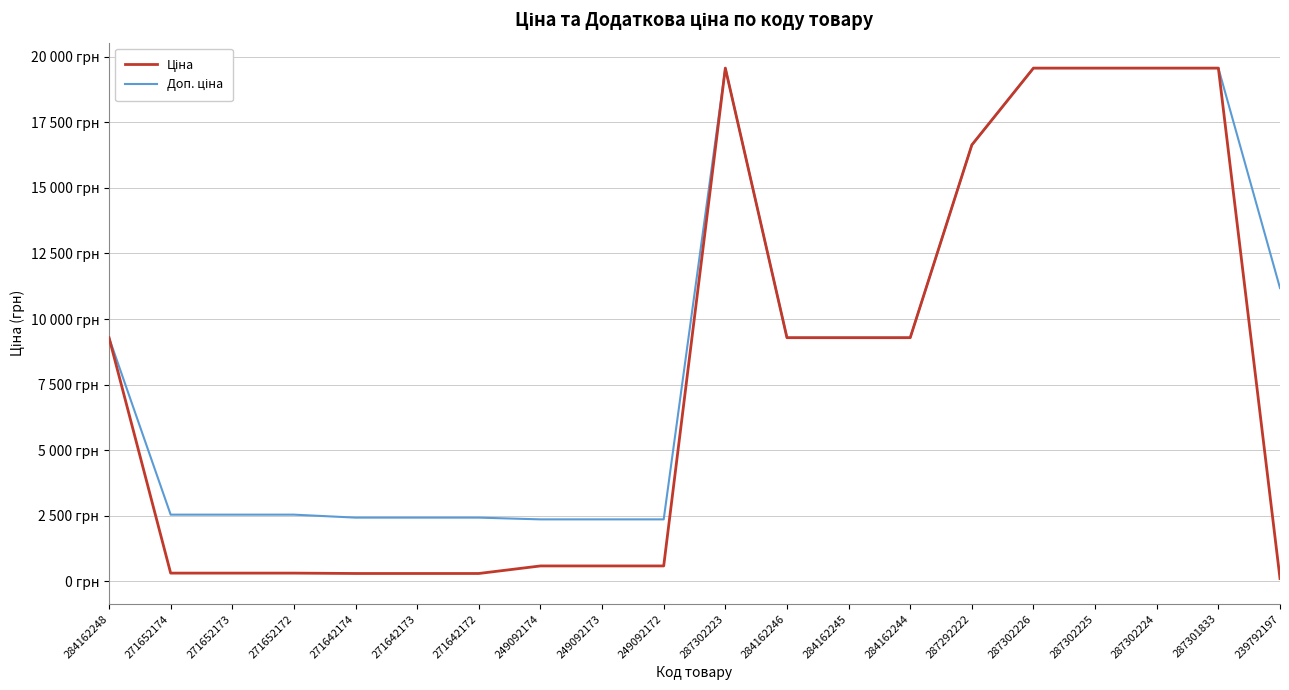

The value of Ціна at 249092174 is 591.6. True or false?

True